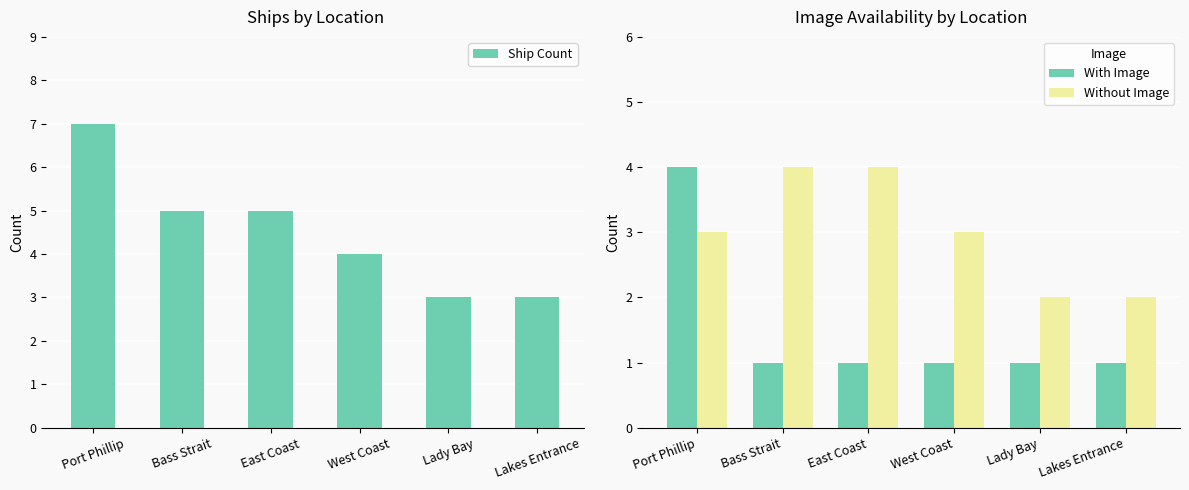

What is the minimum value for Without Image?

2